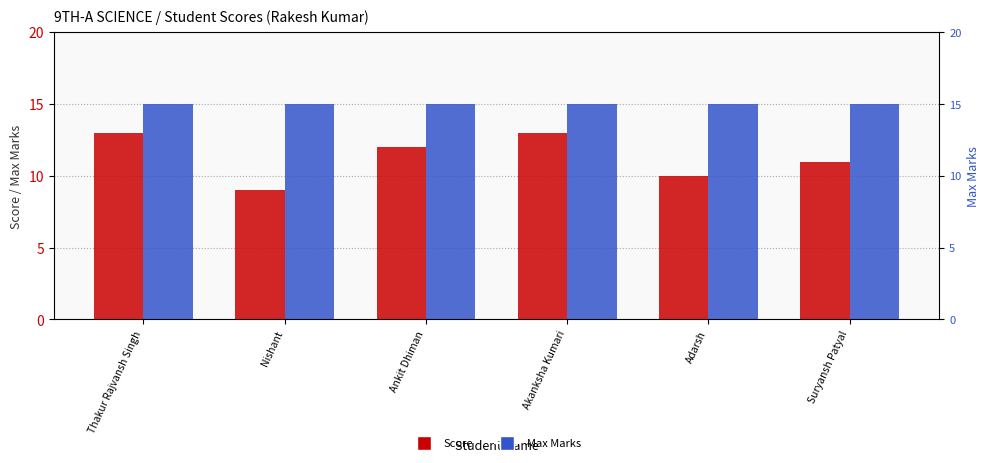

At which category is the sum across all series the highest?

Thakur Rajvansh Singh